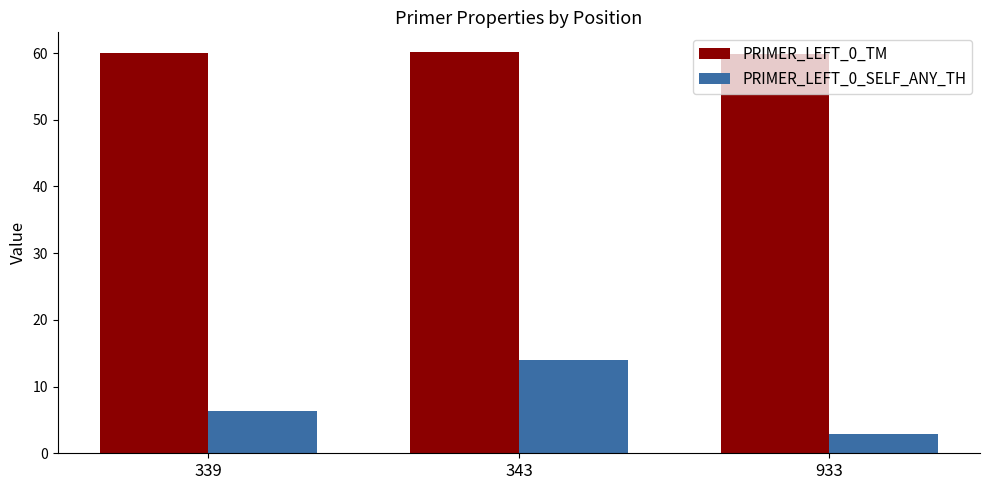

Rank the series by their maximum value, from lowest to highest.

PRIMER_LEFT_0_SELF_ANY_TH, PRIMER_LEFT_0_TM